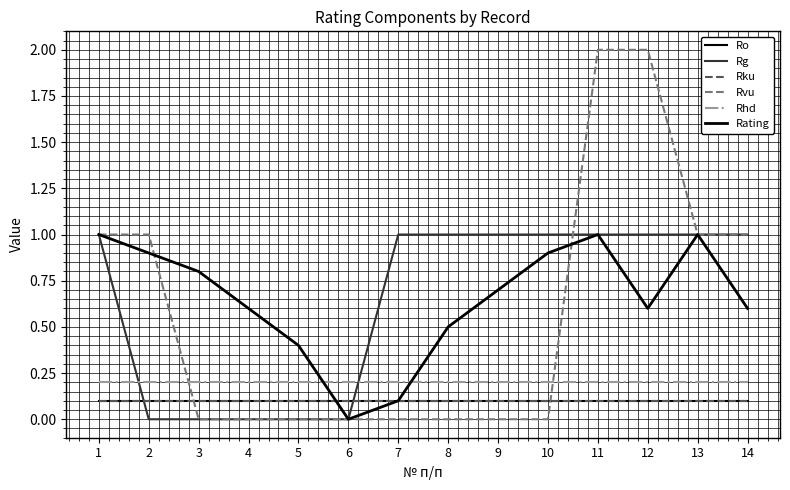

Does the chart have visible grid lines?

Yes